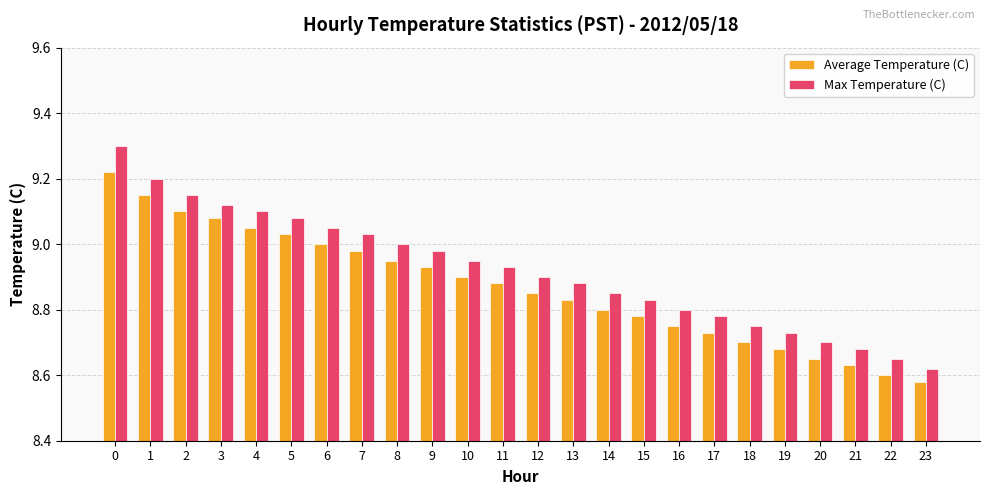

Which series has the largest total across all categories?

Max Temperature (C)